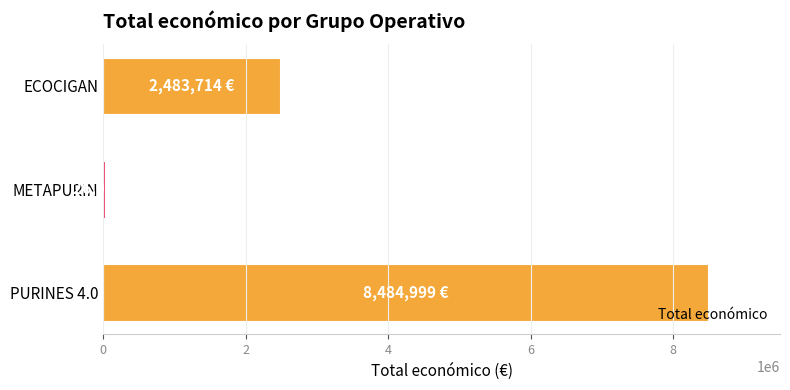

Reading bottom to top, list all the values displayed in this chart.

PURINES 4.0=8484999	METAPURIN=26995	ECOCIGAN=2483714